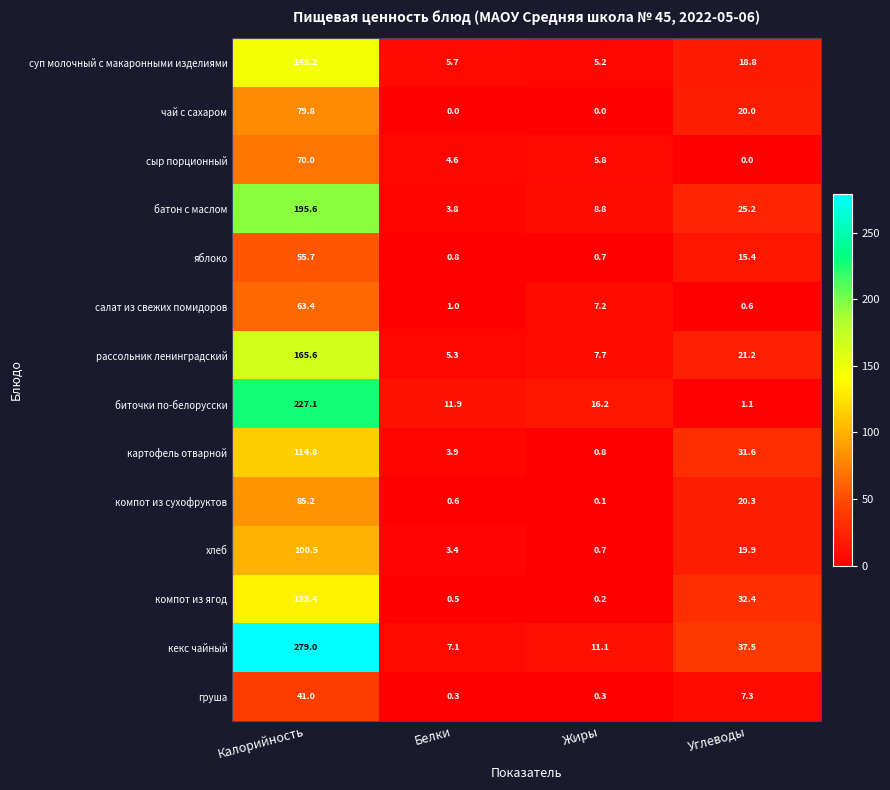

What is the total value across all series at Углеводы?

251.3